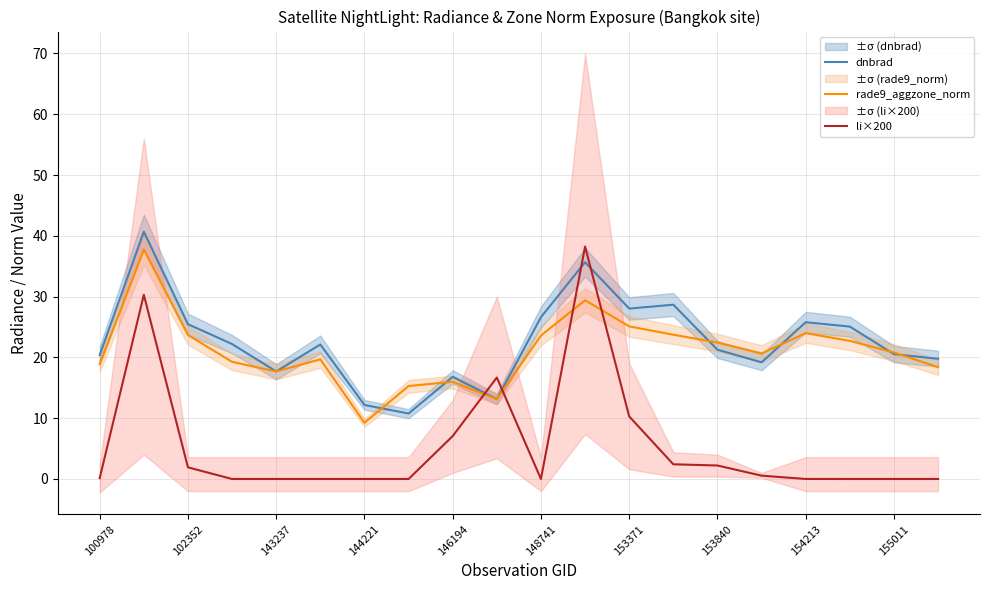

How many intersections are there between dnbrad and li×200?

4